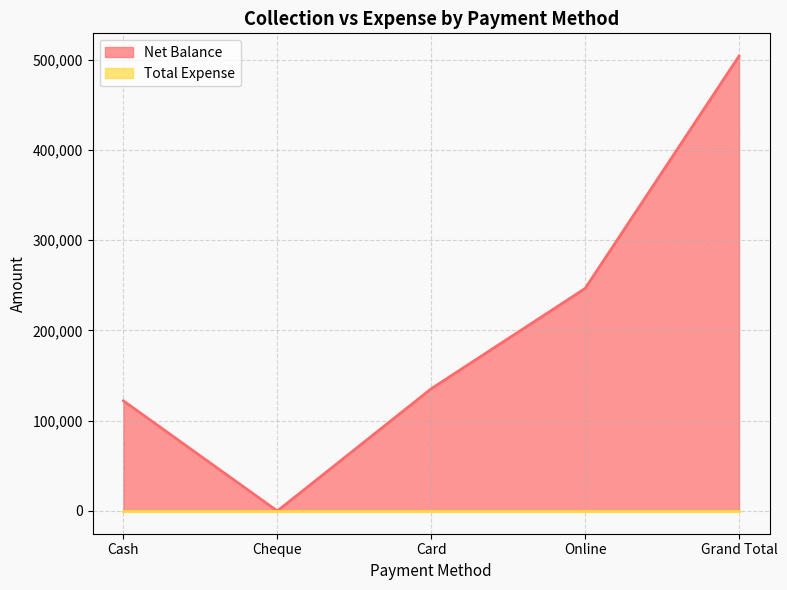

What is the difference between the values at Cheque and Online?

246520